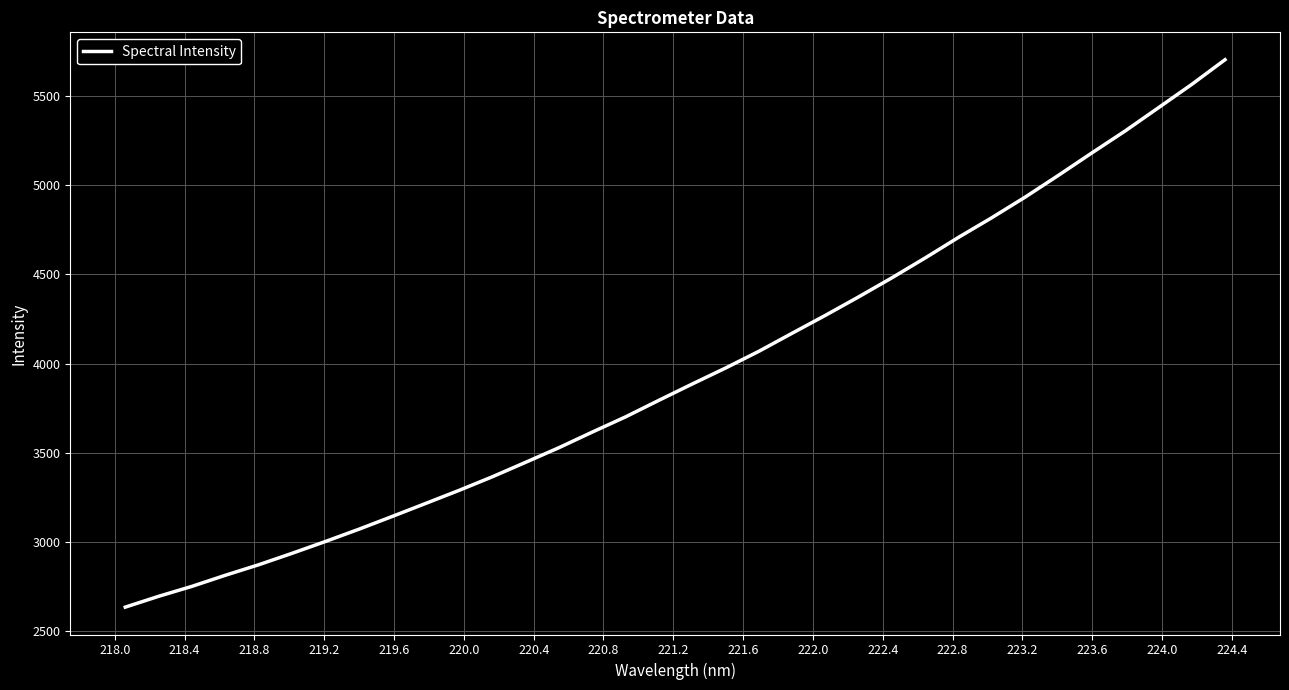

What is the difference between the maximum and minimum values?

3068.9